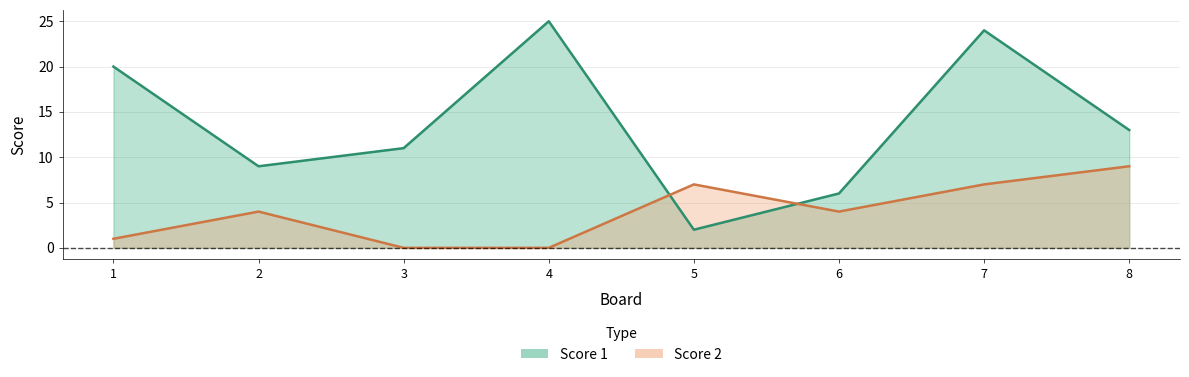

Rank the series by their average value, from highest to lowest.

Score 1, Score 2